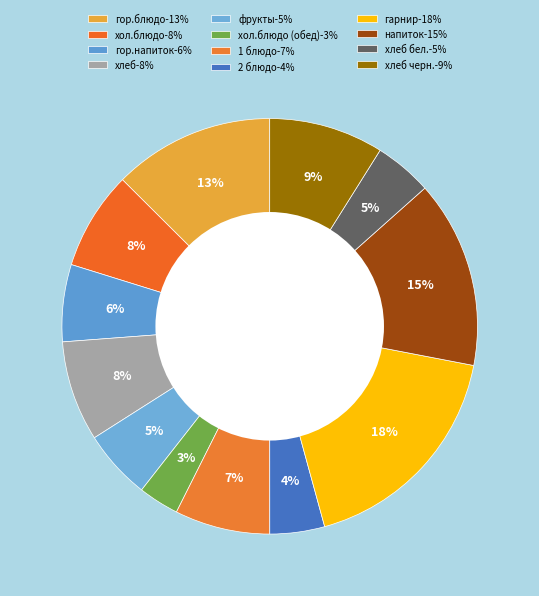

Rank the categories by value from lowest to highest.

хол.блюдо (обед), 2 блюдо, хлеб бел., фрукты, гор.напиток, 1 блюдо, хол.блюдо, хлеб, хлеб черн., гор.блюдо, напиток, гарнир